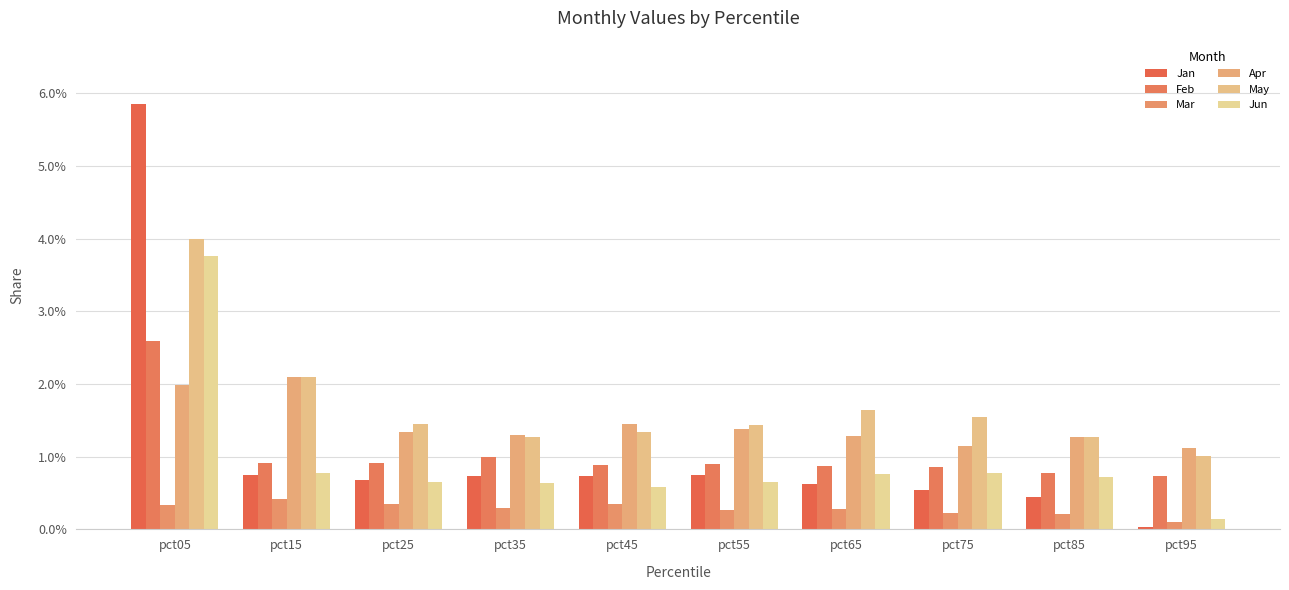

What is the maximum value for May?

4.0